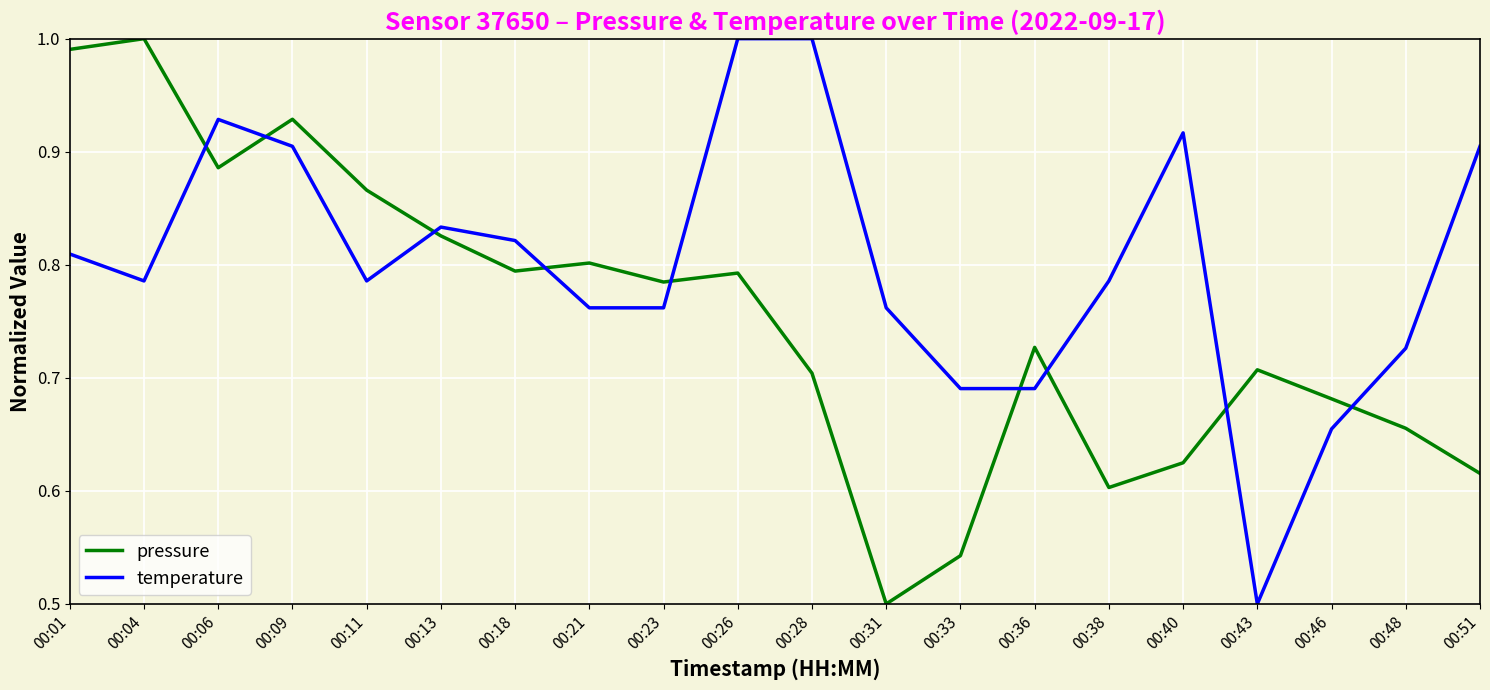

Rank the series by their average value, from highest to lowest.

temperature, pressure